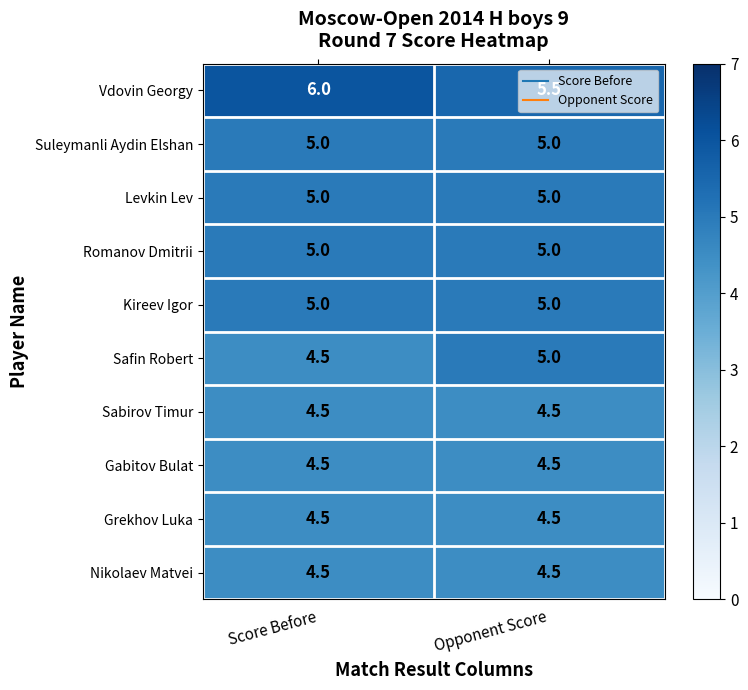

What is the minimum value for Kireev Igor?

5.0